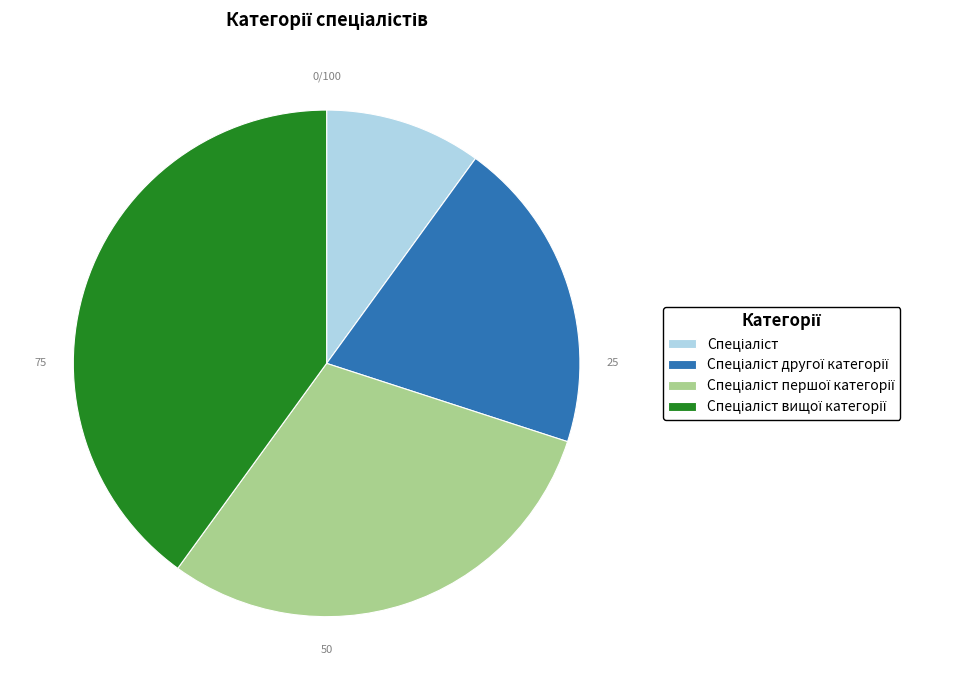

Does any single category account for the majority?

No